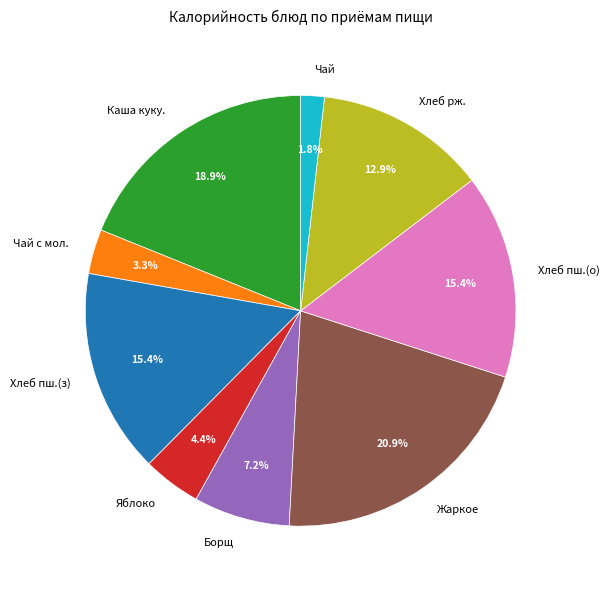

How much of the chart is everything except Чай с мол.?

96.7%